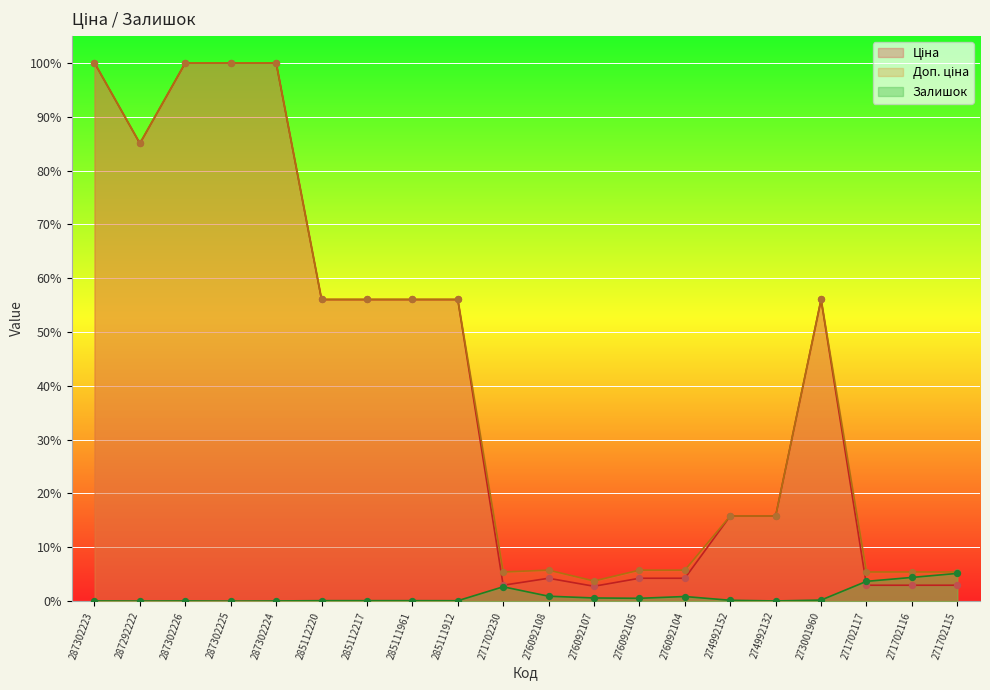

What is the total value across all series at 287302225?

2.0